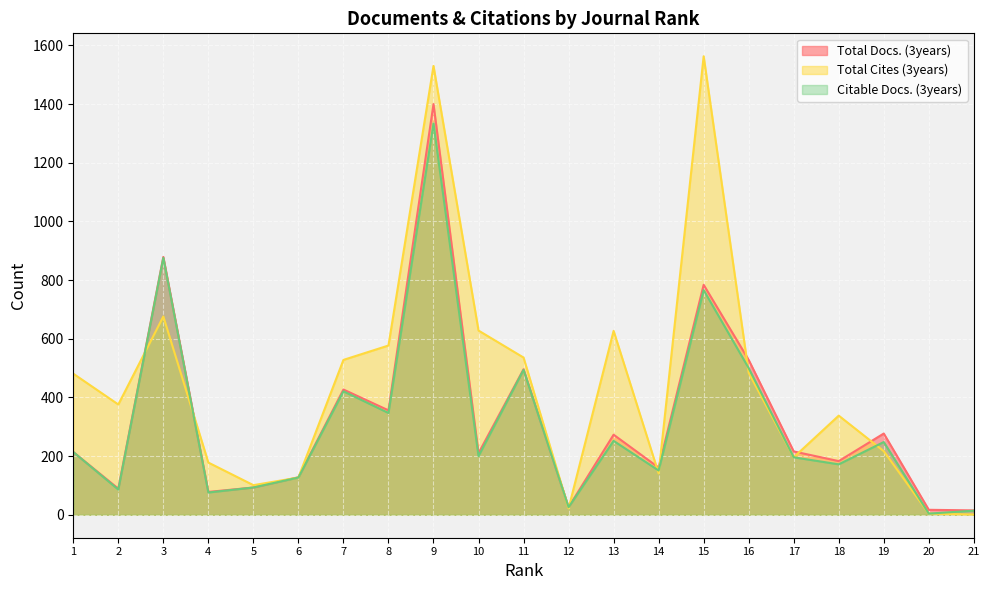

Reading left to right, transcribe all the data shown in this chart.

Total Docs. (3years): 214	89	879	78	93	128	427	356	1400	210	496	26	273	161	784	528	216	183	277	17	15
Total Cites (3years): 481	376	676	178	101	127	528	577	1530	628	536	22	627	141	1563	484	196	338	217	4	1
Citable Docs. (3years): 214	86	876	76	93	127	421	347	1334	200	494	26	252	151	766	500	196	172	248	4	14